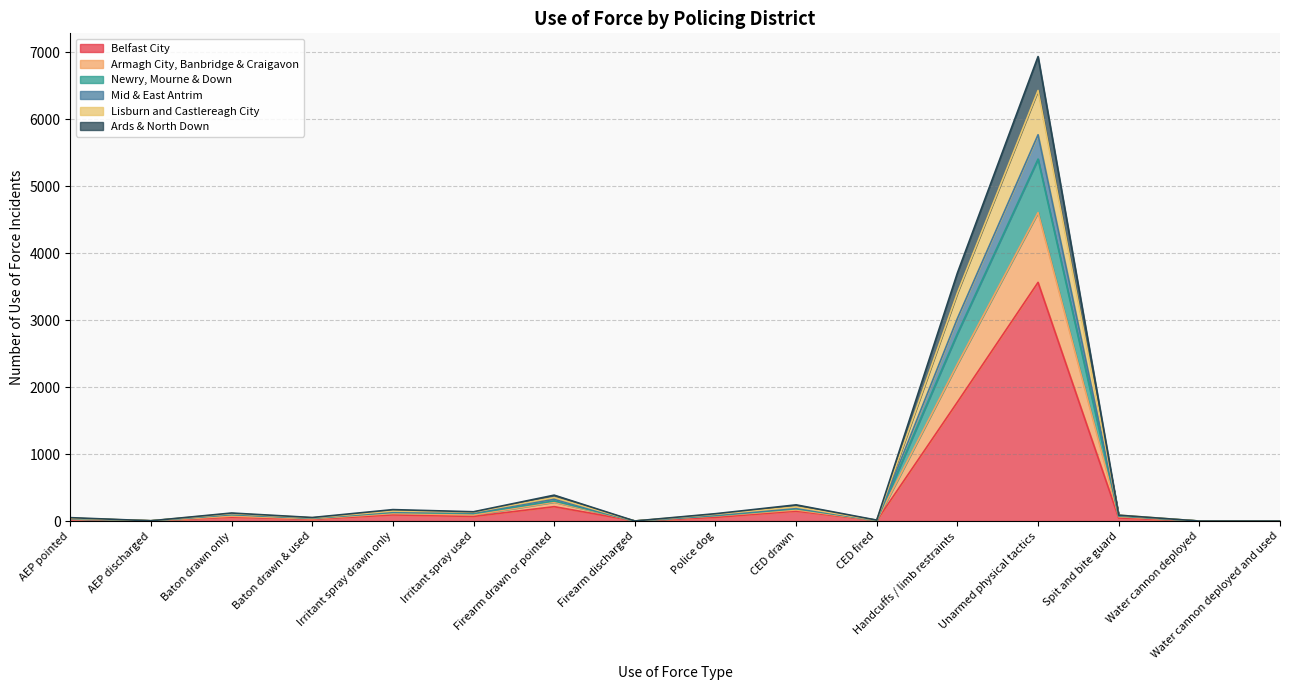

Which category has the lowest value in the Mid & East Antrim series?

Water cannon deployed